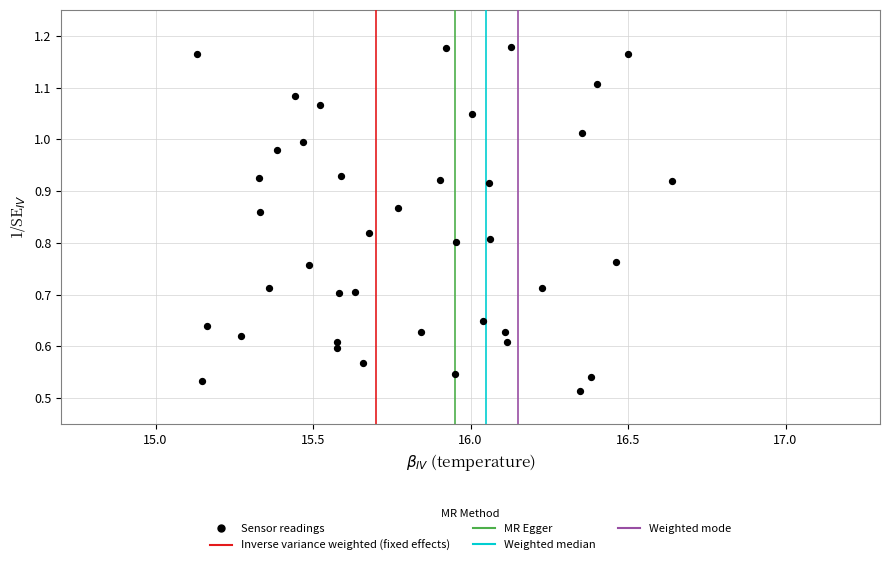

What is the range of X values (max minus min)?

1.5